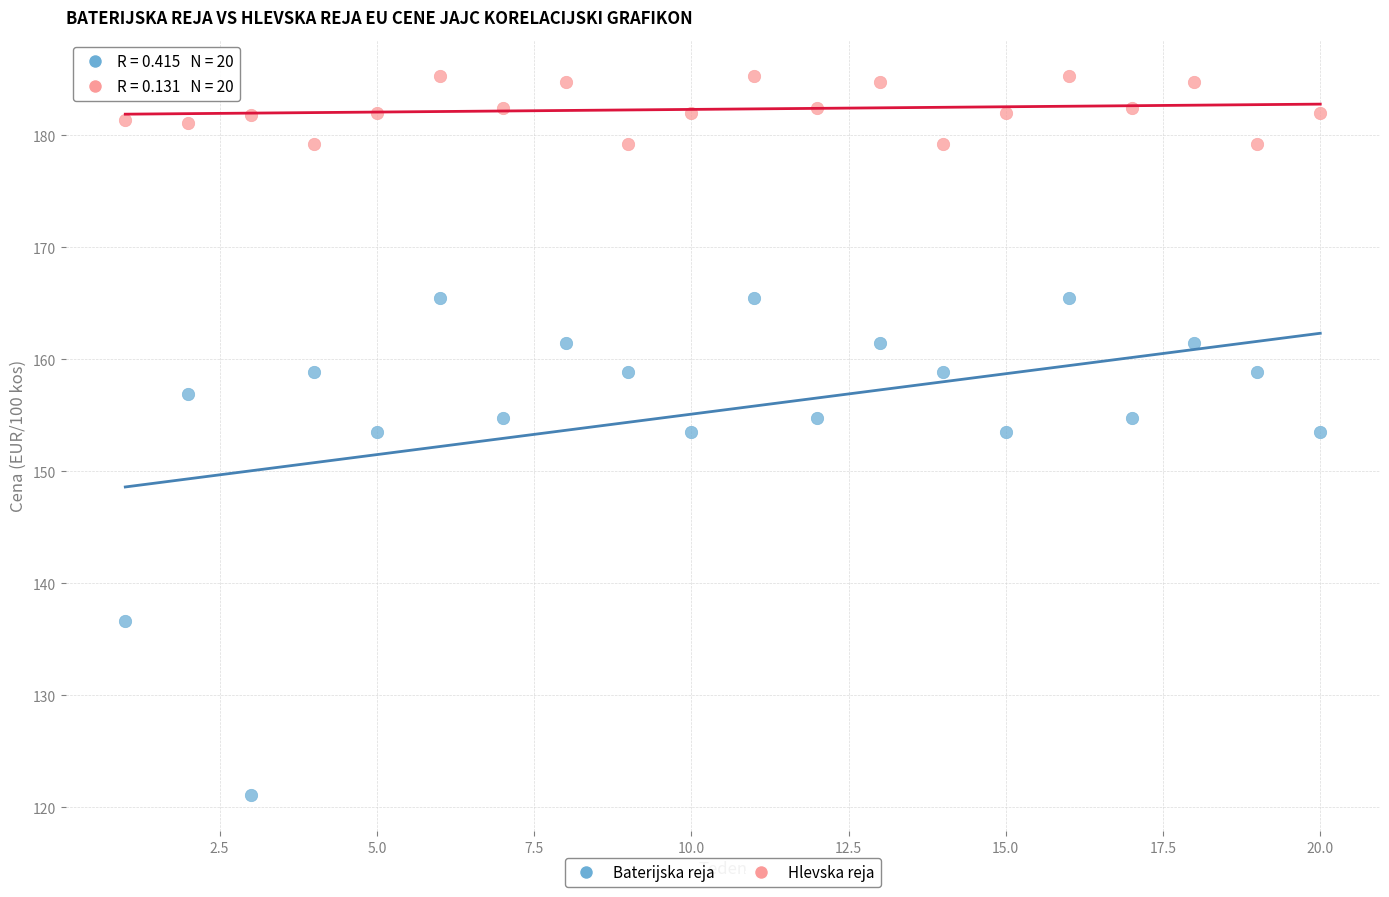

In the Baterijska reja series, what Y value is closest to 143?

136.6